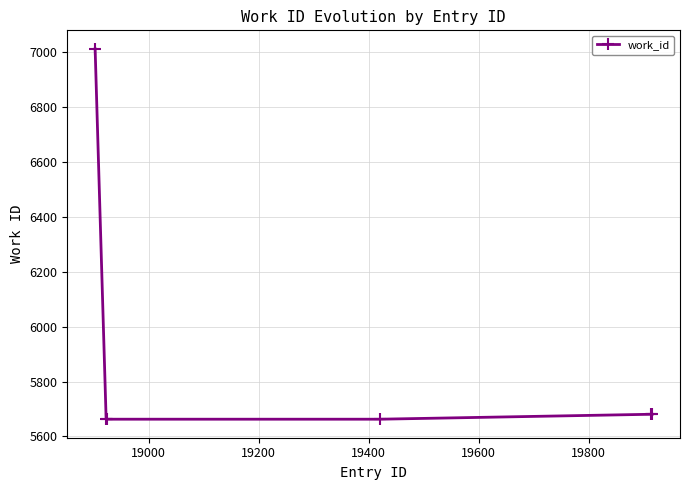

What is the average value?

5894